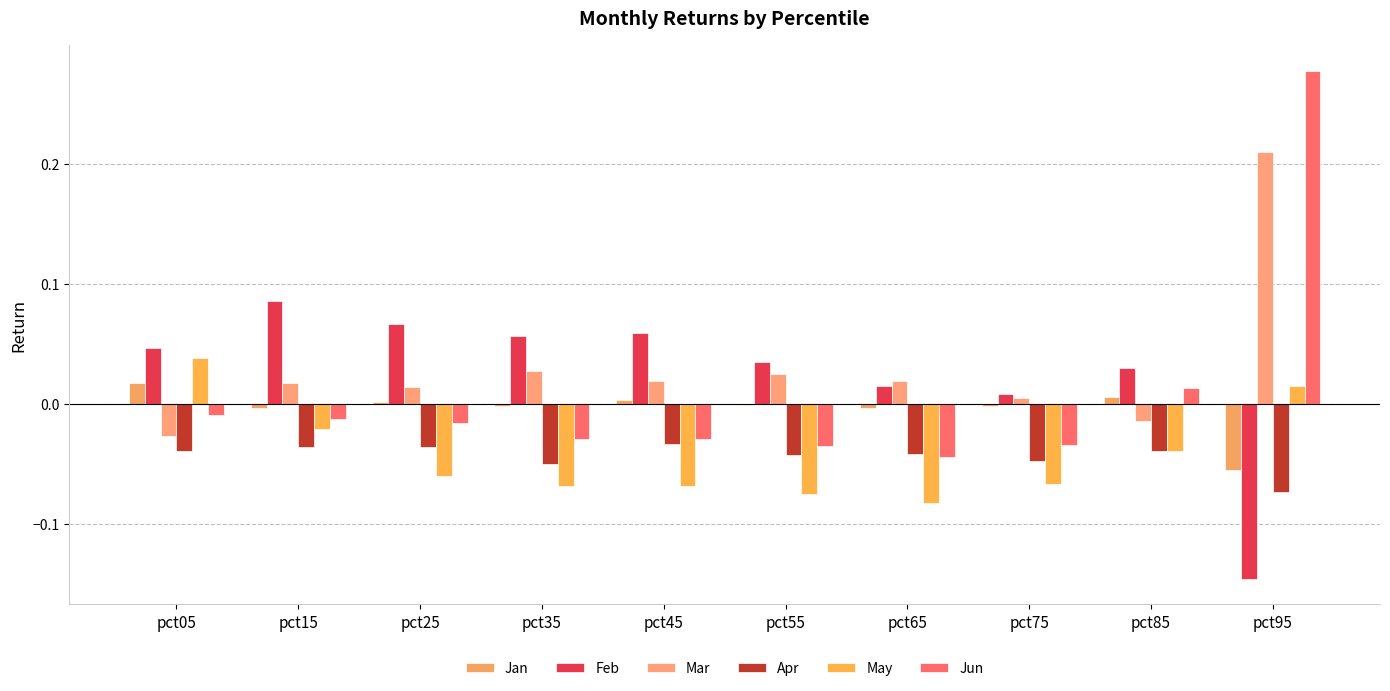

How many groups of bars are there?

10